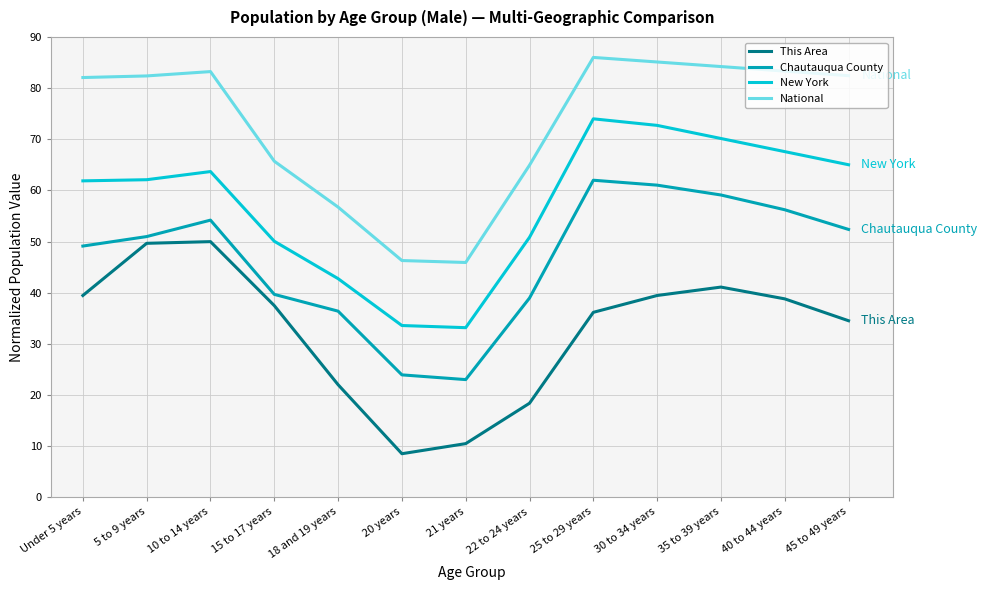

What is the highest value of the National series?

86.0